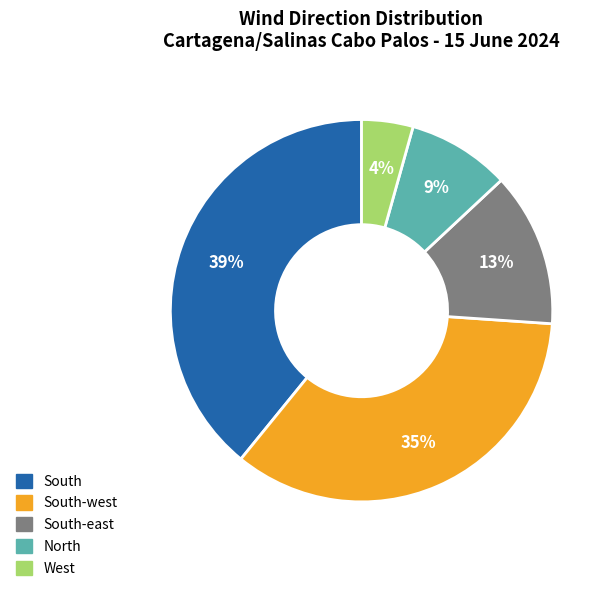

To the nearest percent, what is the average slice percentage?

20%